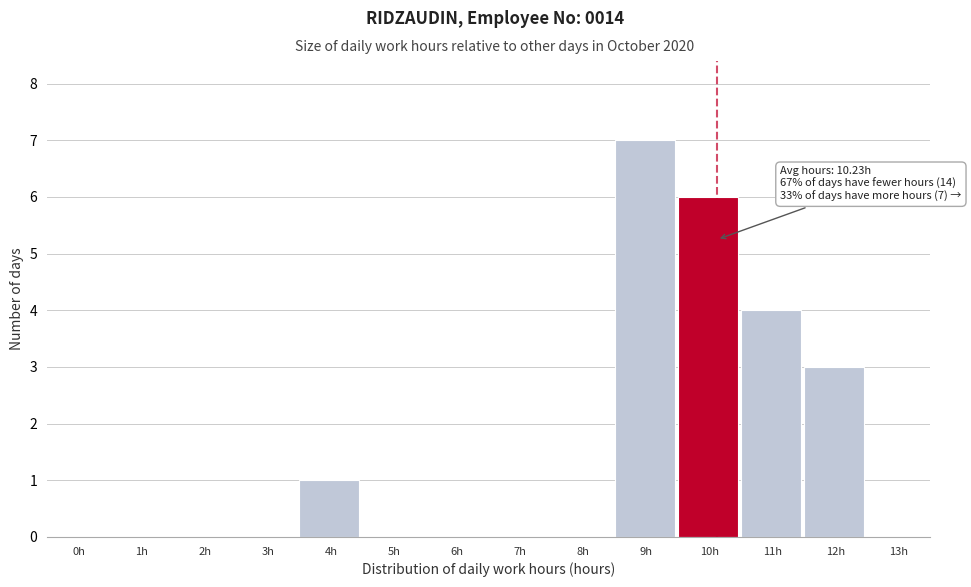

Reading right to left, extract all data points from this chart.

13h=0	12h=3	11h=4	10h=6	9h=7	8h=0	7h=0	6h=0	5h=0	4h=1	3h=0	2h=0	1h=0	0h=0